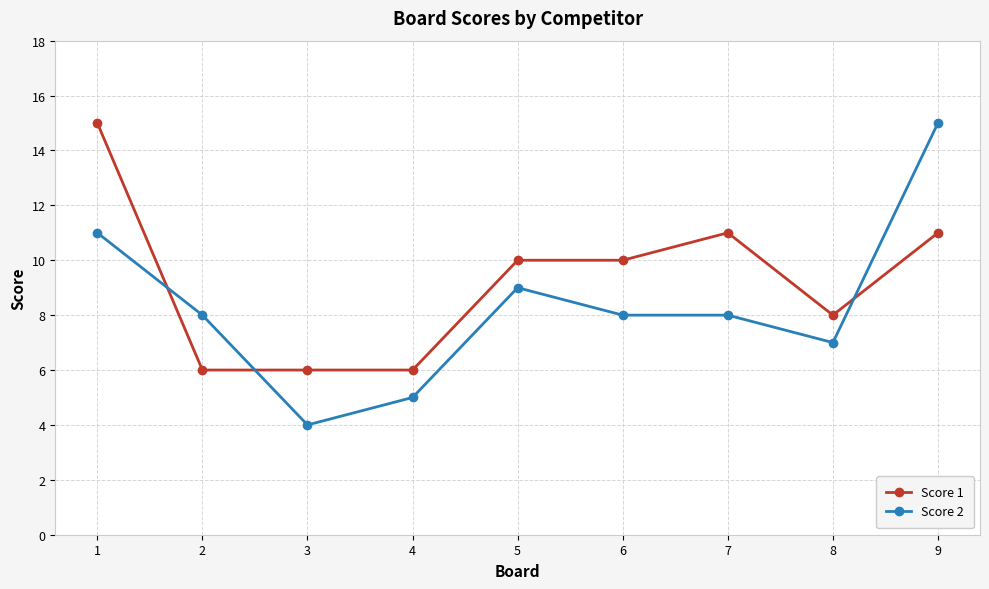

True or false: Score 1 has a value of 16 at 6.

False